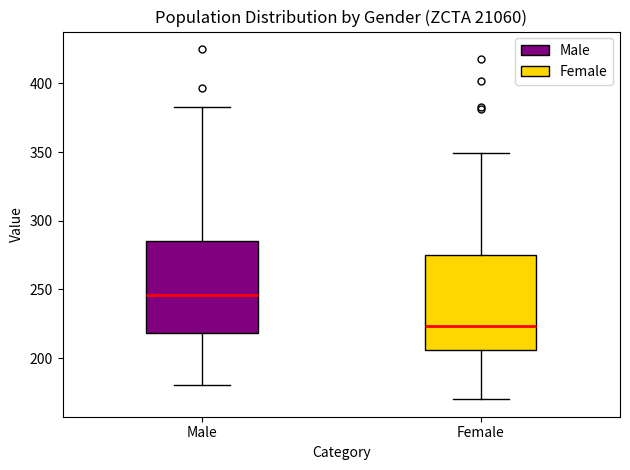

Reading left to right, read every box against the y-axis: the position of its median line, the range the box covers, and the ends of its whiskers. The values are not printed on the chart, so give them approximately, as read against the axis.

Male: median 245, box 220 to 285, whiskers 180 to 385
Female: median 225, box 205 to 275, whiskers 170 to 350